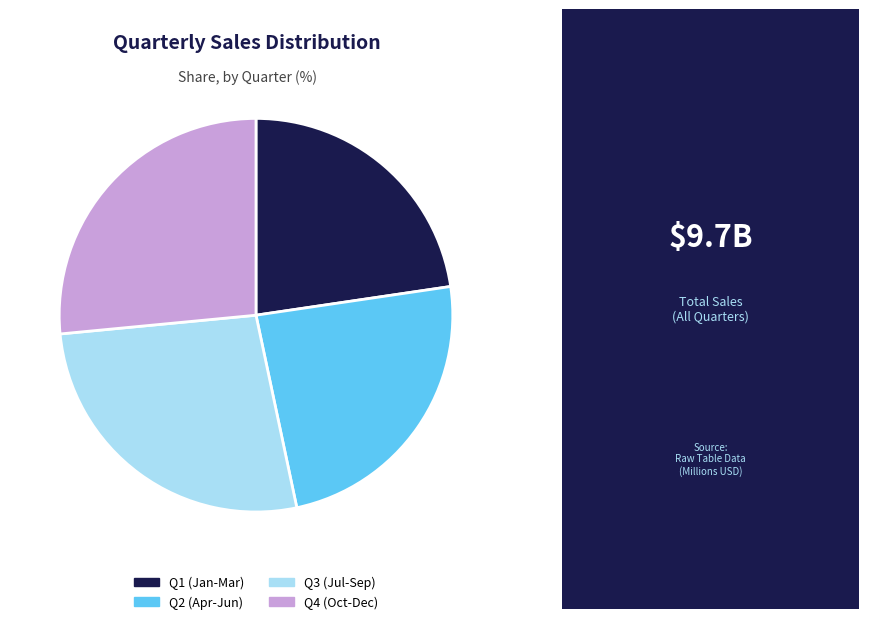

Do Q1 (Jan-Mar) and Q3 (Jul-Sep) together represent more than half of the pie?

No